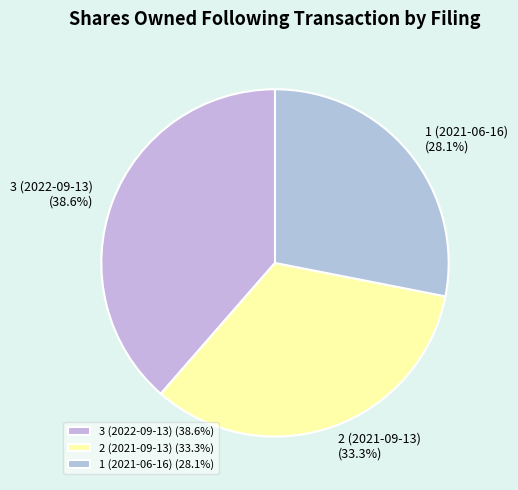

Rank the categories by value from lowest to highest.

1 (2021-06-16), 2 (2021-09-13), 3 (2022-09-13)